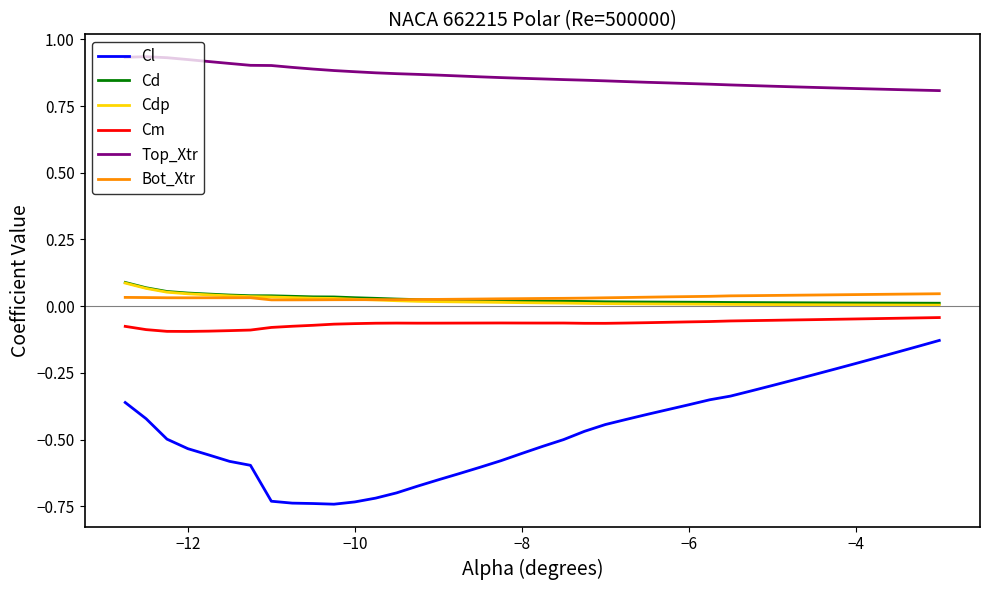

True or false: Top_Xtr and Cl intersect in this chart.

False